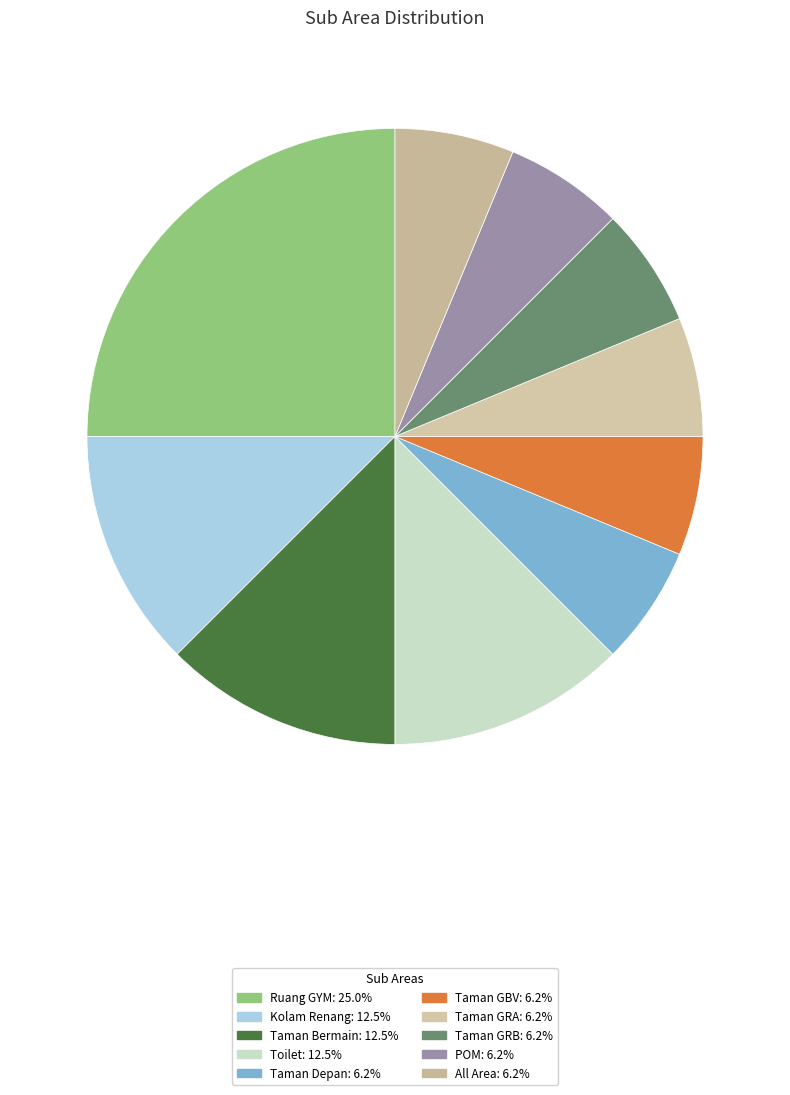

Does POM represent more than half of the total?

No